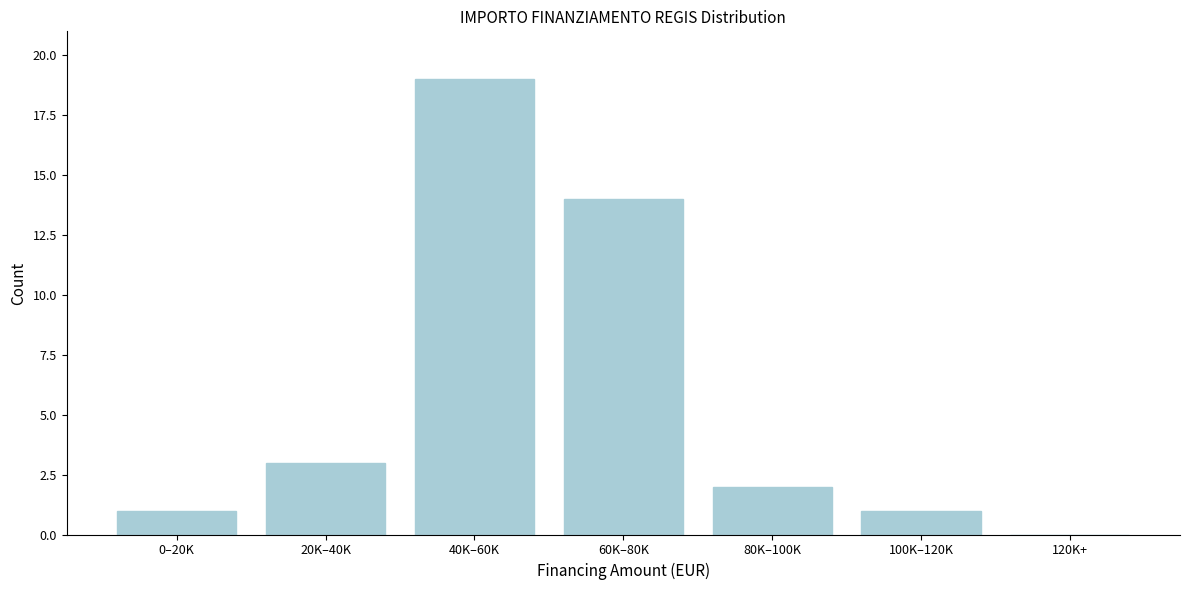

Reading left to right, list all the values displayed in this chart.

0–20K=1	20K–40K=3	40K–60K=19	60K–80K=14	80K–100K=2	100K–120K=1	120K+=0